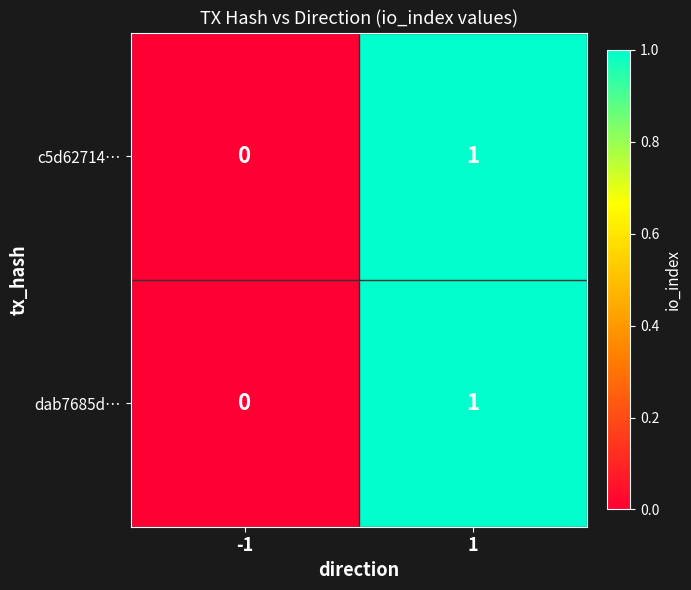

Is the value of dab7685d… at 1 greater than the value of c5d62714… at -1?

Yes